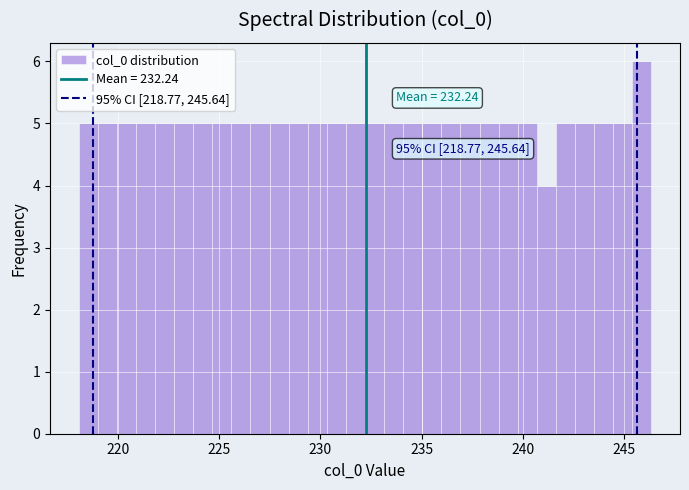

Read against the x-axis, roughly where is the centre of the tallest bar?

246.0